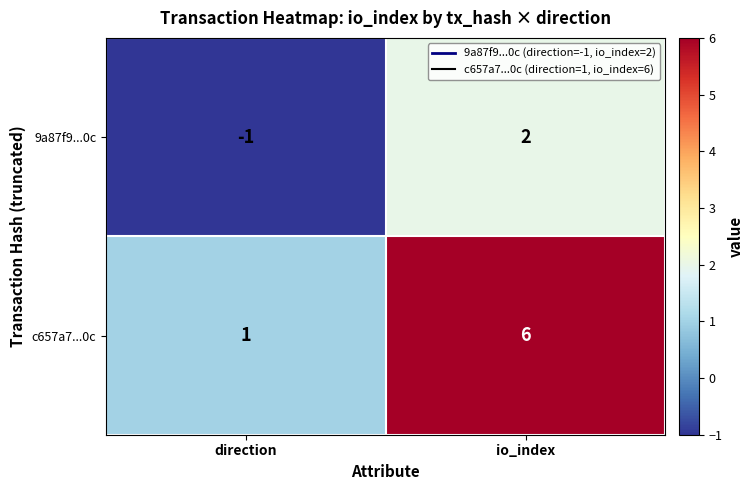

Rank the series by their average value, from highest to lowest.

c657a7...0c, 9a87f9...0c